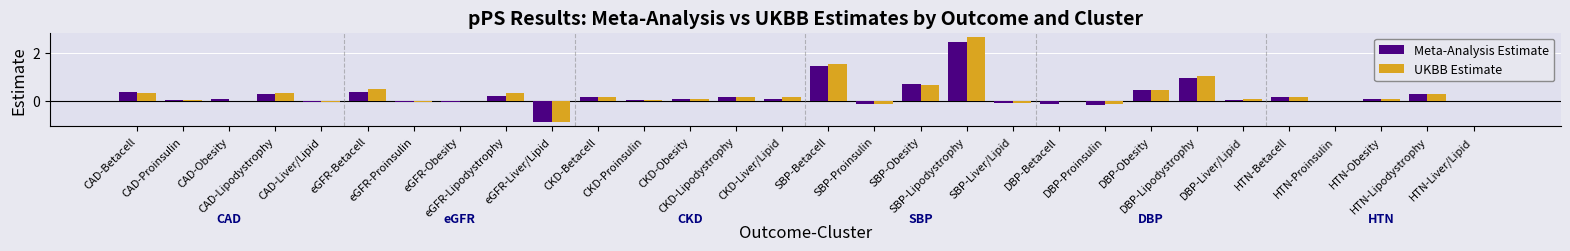

What is the sum of all Meta-Analysis Estimate values?

6.6